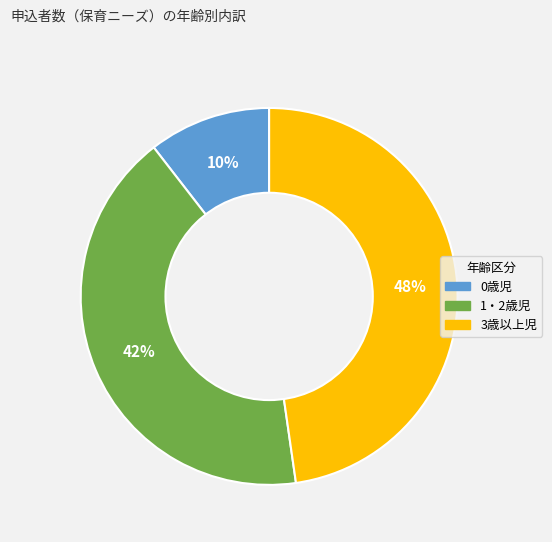

Do 3歳以上児 and 0歳児 together represent more than half of the pie?

Yes